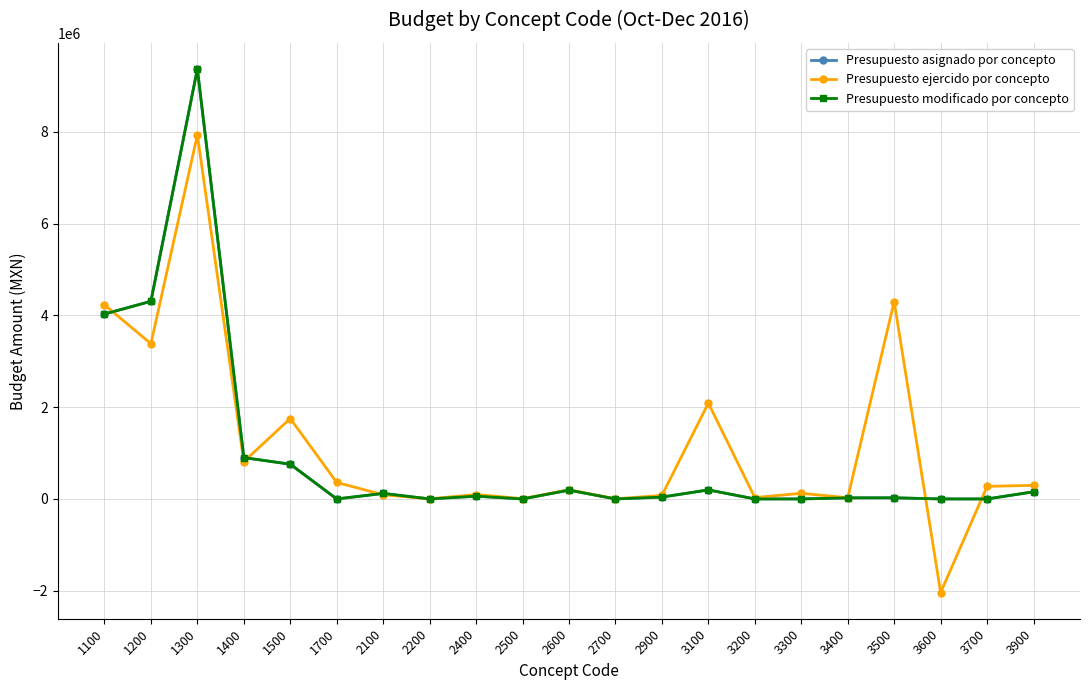

What is the total value across all series at 3400?

74266.8